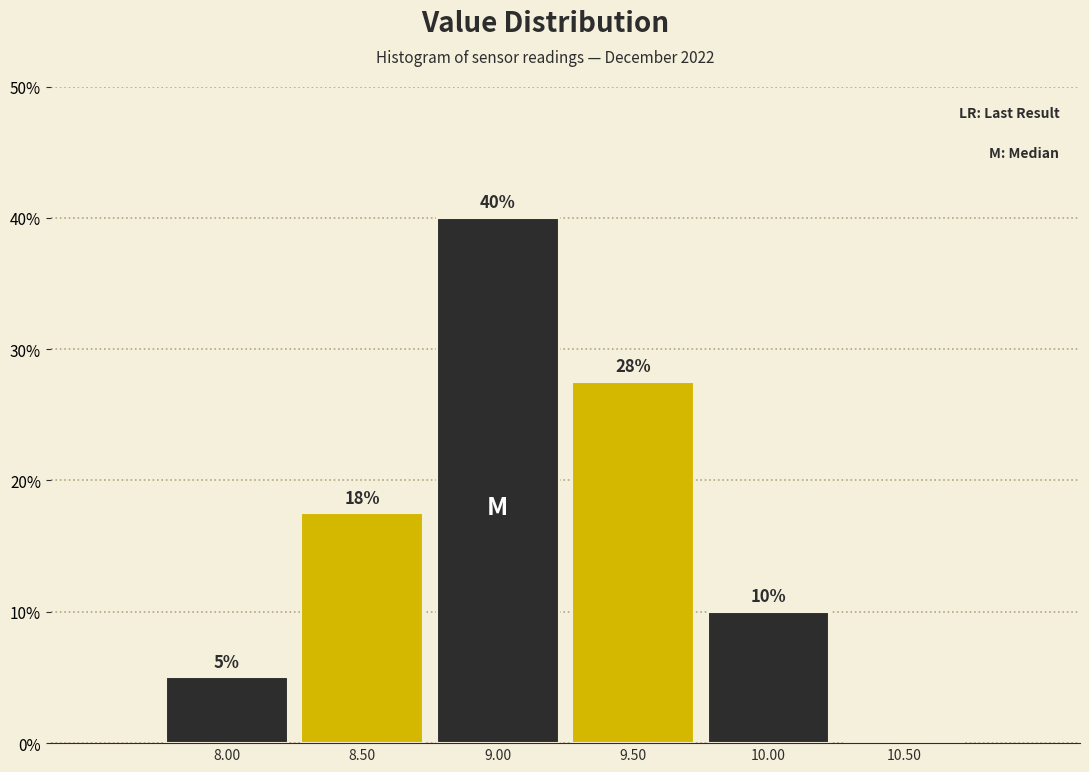

Over which range of the x-axis is the bar tallest?

8.75 to 9.25